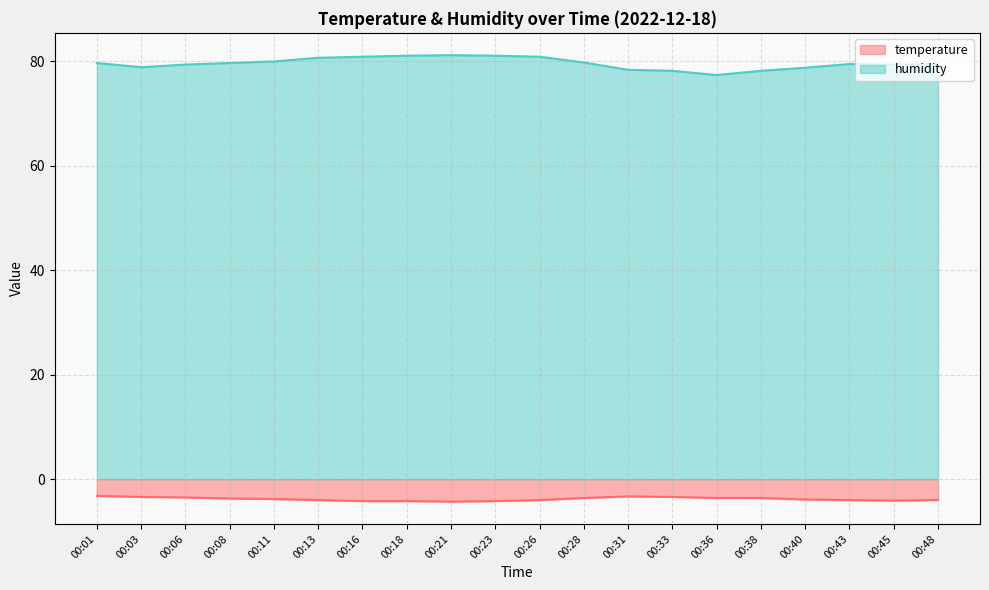

How many lines are shown in the chart?

2